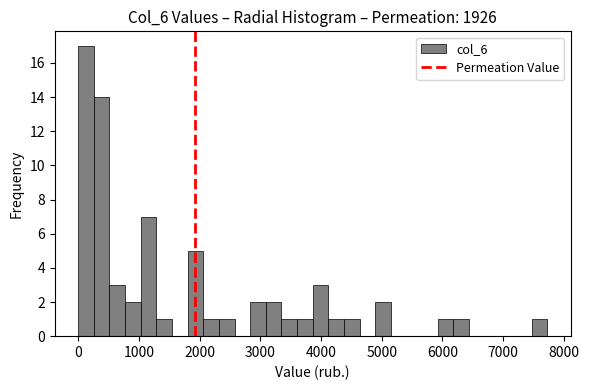

Around what value on the x-axis is the tallest bar? Give the approximate position of its centre, as read against the axis.

100